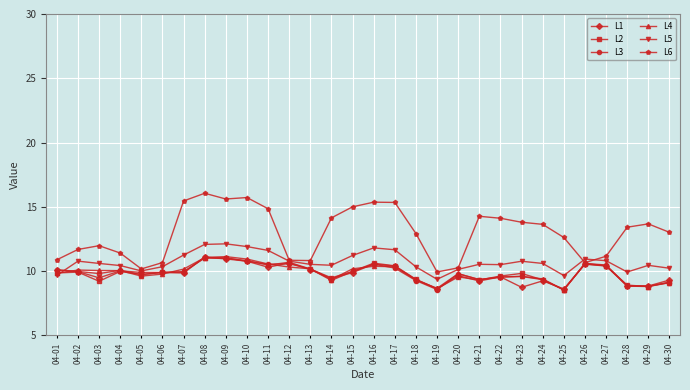

How many values in the L4 series exceed 10?

15